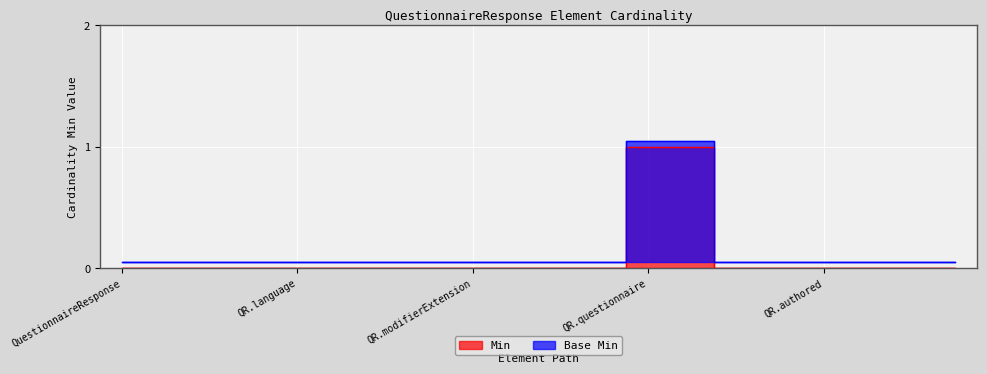

The value of Min at QuestionnaireResponse.author is -0.3. True or false?

False